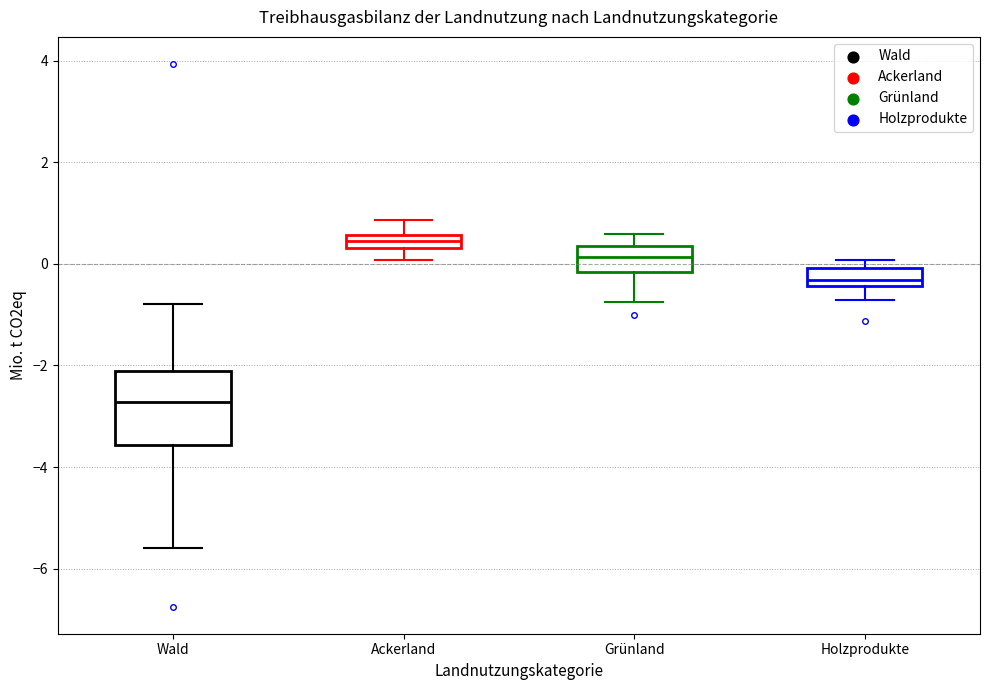

Where does the lower whisker of the box for Grünland end on the y-axis? The values are not printed on the chart, so give them approximately, as read against the axis.

-0.8